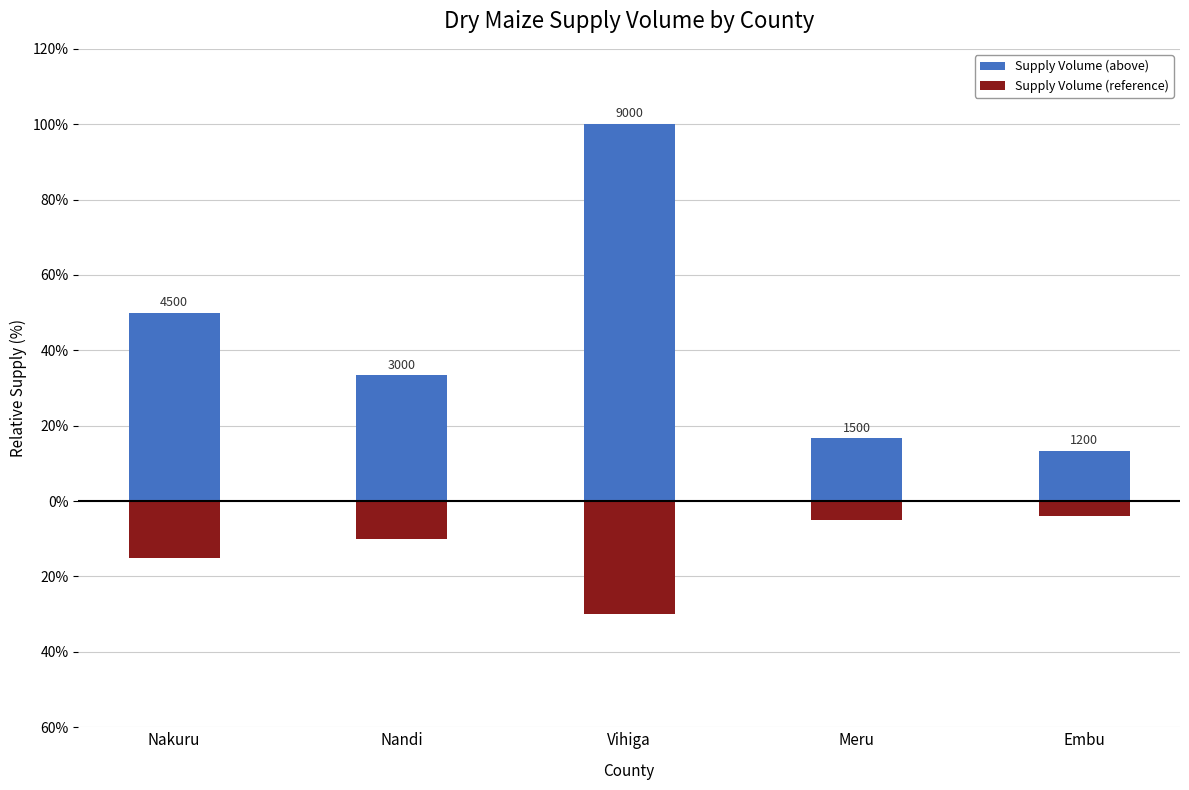

What is the label of the 1st bar from the left?

Nakuru